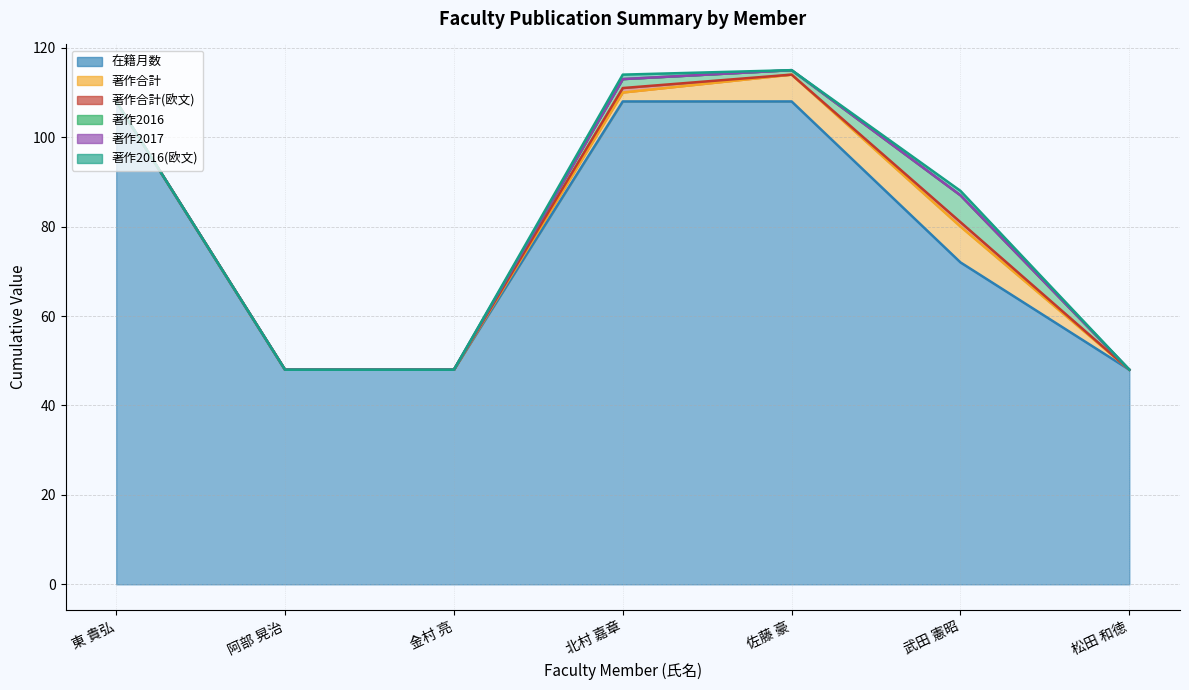

At which category does 著作2016 reach its first local peak?

北村 嘉章